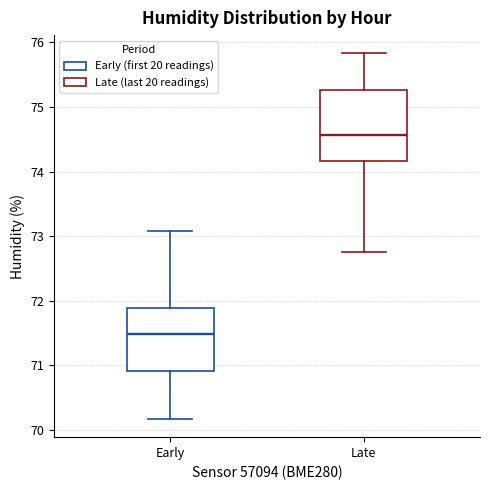

Reading left to right, read every box against the y-axis: the position of its median line, the range the box covers, and the ends of its whiskers. The values are not printed on the chart, so give them approximately, as read against the axis.

Early: median 71.5, box 70.9 to 71.9, whiskers 70.2 to 73.1
Late: median 74.6, box 74.2 to 75.3, whiskers 72.8 to 75.8